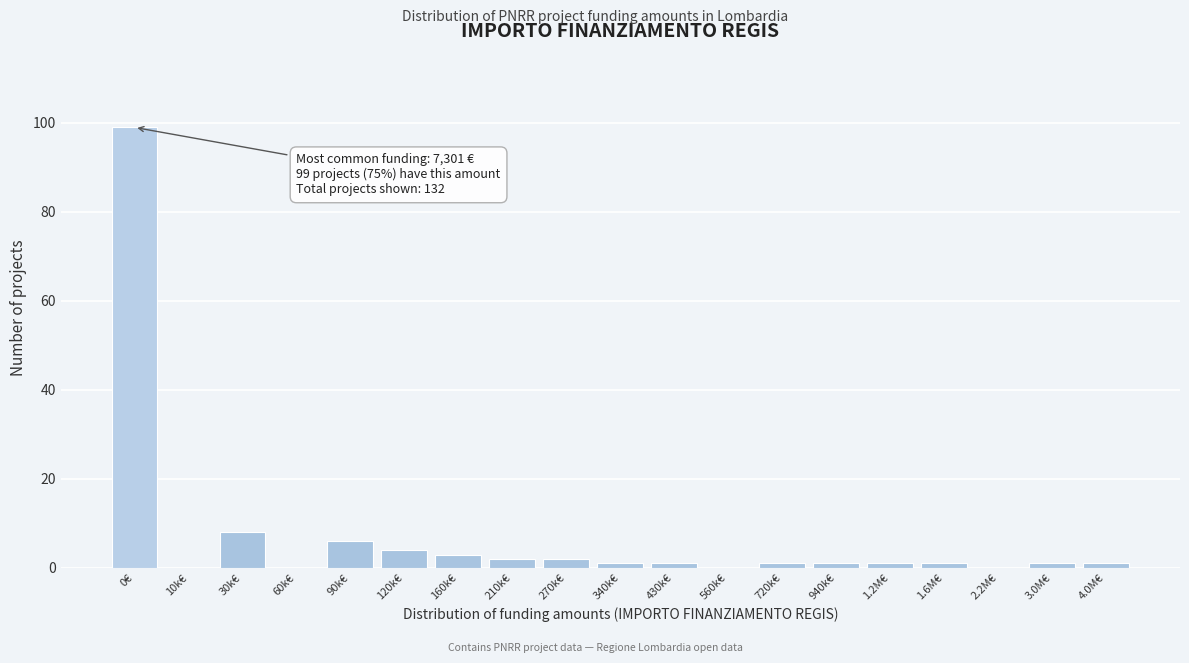

Reading left to right, transcribe all the data shown in this chart.

0€=99	10k€=0	30k€=8	60k€=0	90k€=6	120k€=4	160k€=3	210k€=2	270k€=2	340k€=1	430k€=1	560k€=0	720k€=1	940k€=1	1.2M€=1	1.6M€=1	2.2M€=0	3.0M€=1	4.0M€=1